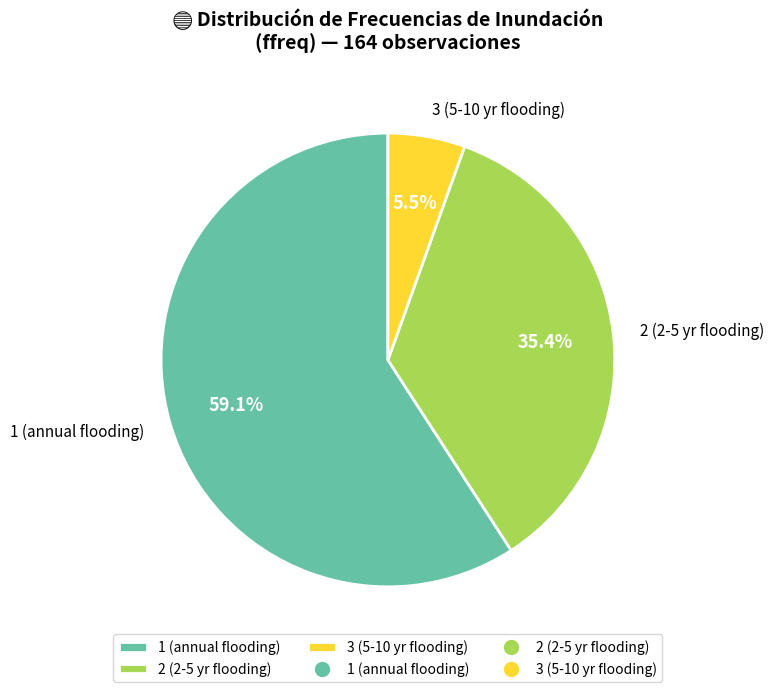

Does any single category account for the majority?

Yes